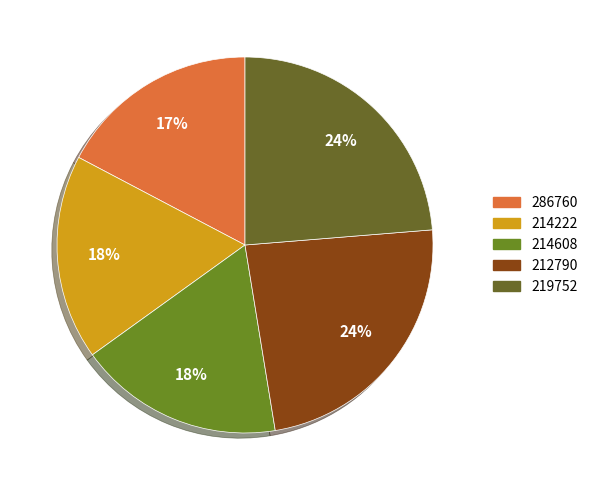

Between 214608 and 219752, which is larger?

219752